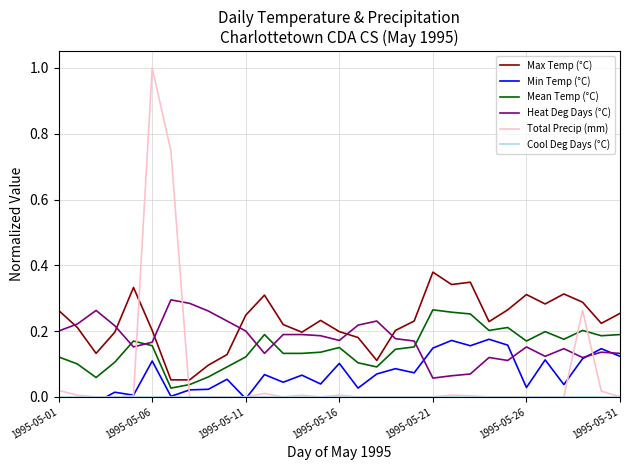

What is the value of the Mean Temp (°C) point at the 23rd from the left?

0.3